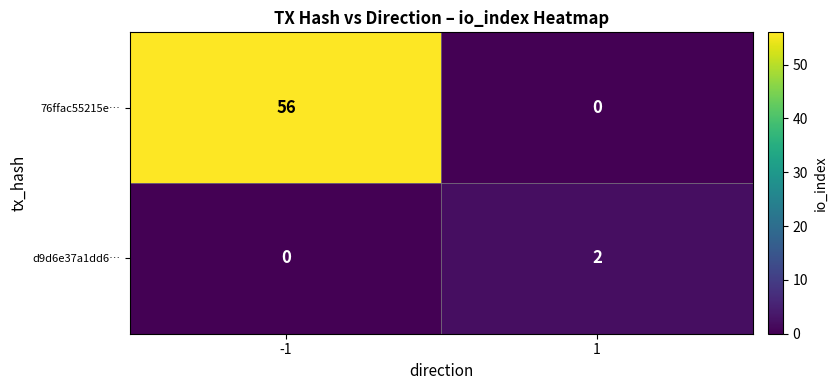

At how many categories does at least one series exceed 52?

1